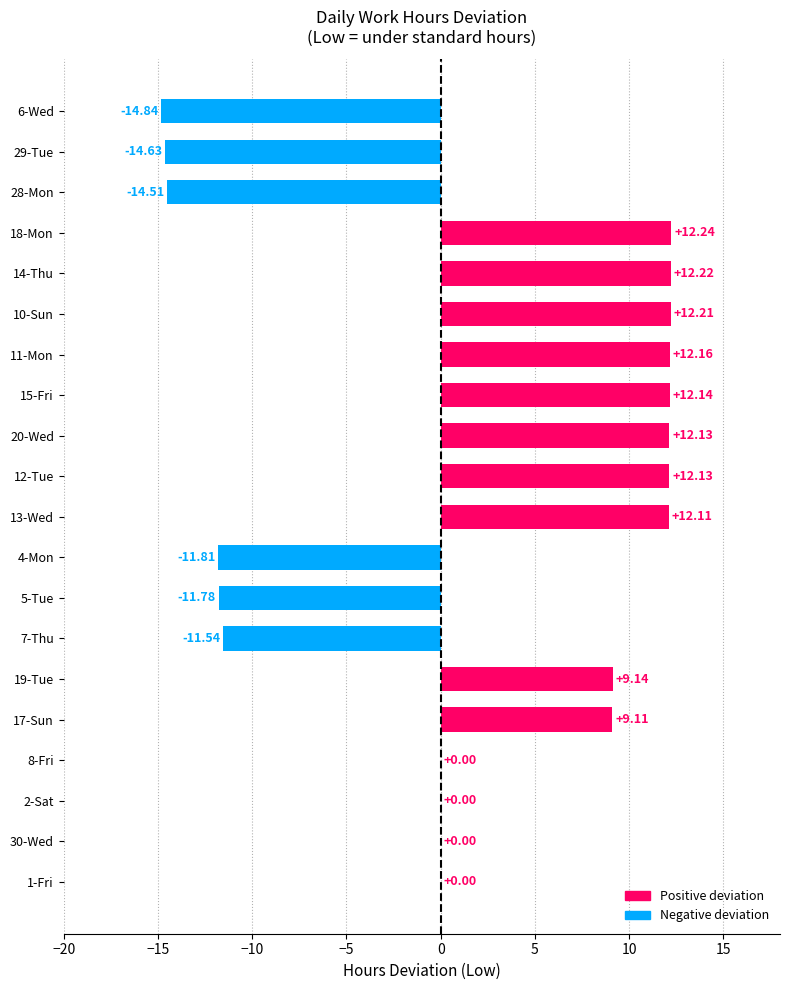

How many categories are shown in the chart?

20